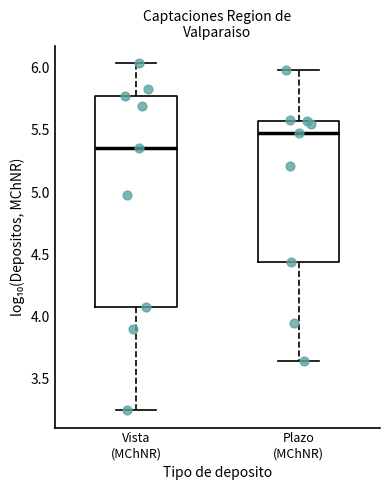

Reading left to right, read every box against the y-axis: the position of its median line, the range the box covers, and the ends of its whiskers. The values are not printed on the chart, so give them approximately, as read against the axis.

Vista (MChNR): median 5.35, box 4.10 to 5.75, whiskers 3.25 to 6.05
Plazo (MChNR): median 5.45, box 4.45 to 5.55, whiskers 3.65 to 6.00